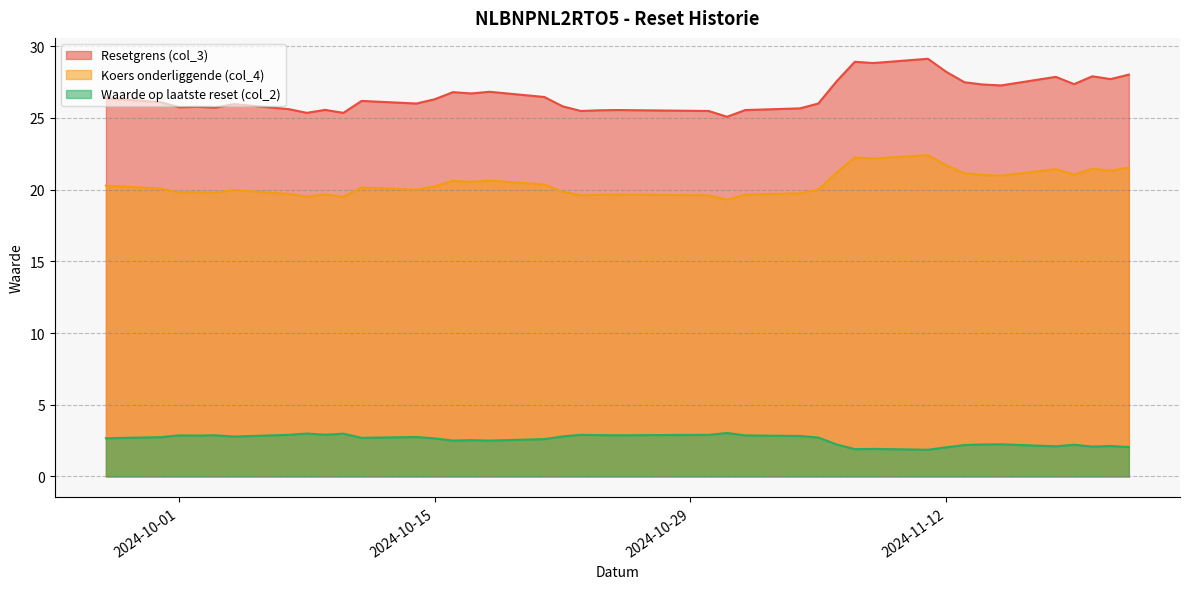

True or false: Koers onderliggende (col_4) and Waarde op laatste reset (col_2) intersect in this chart.

False